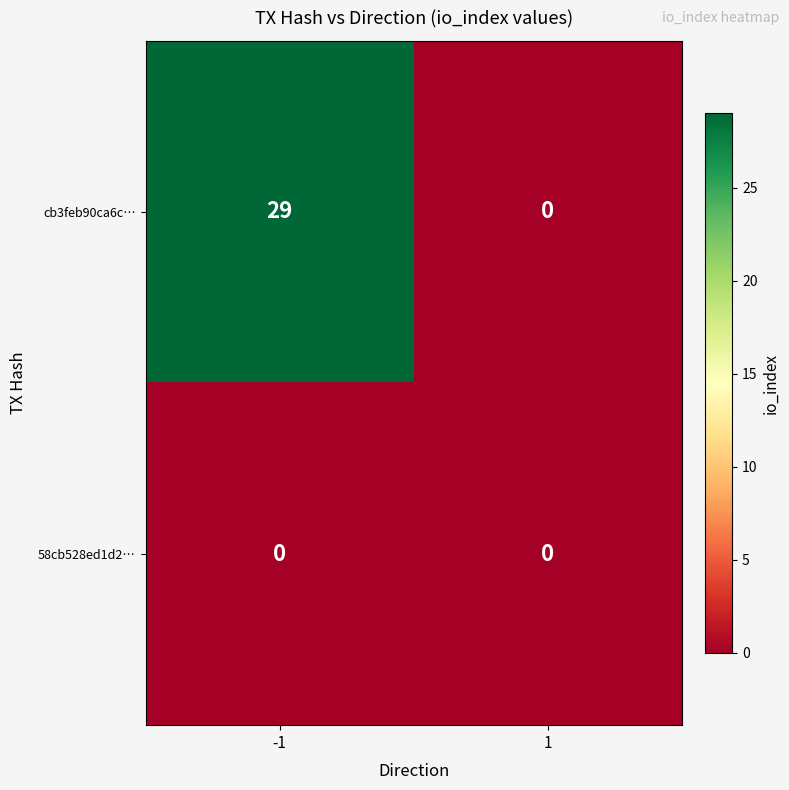

Which series changed the most between -1 and 1?

cb3feb90ca6c…